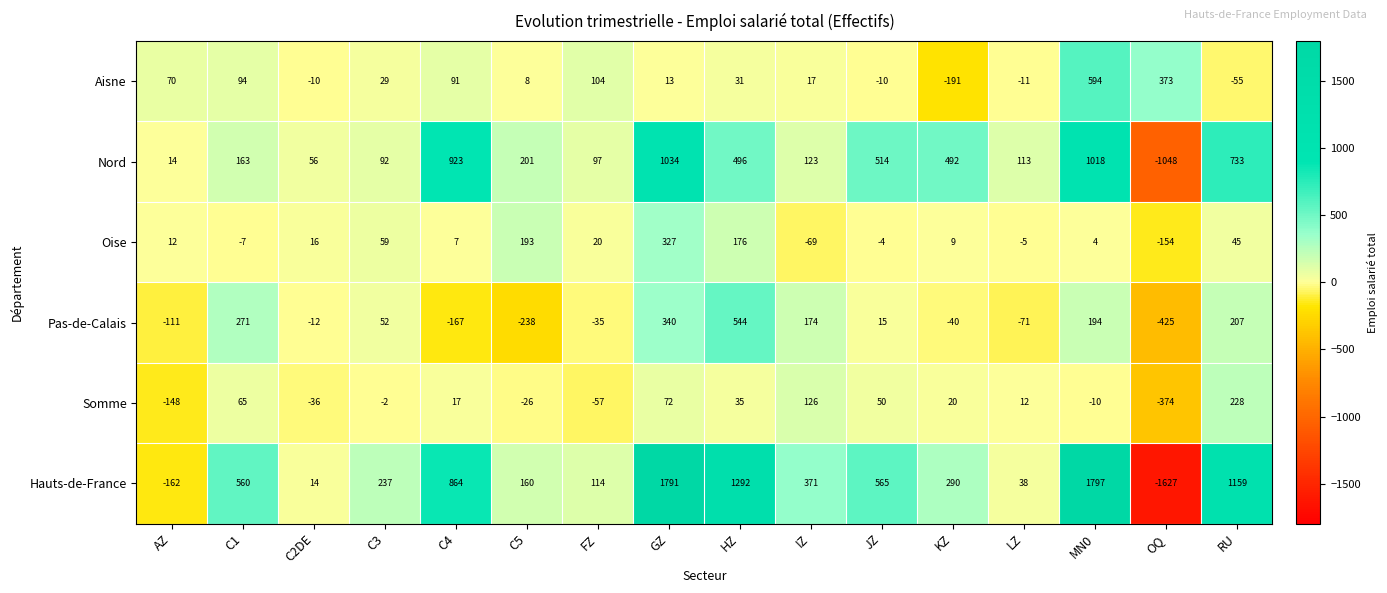

Rank the series by their maximum value, from lowest to highest.

Somme, Oise, Pas-de-Calais, Aisne, Nord, Hauts-de-France